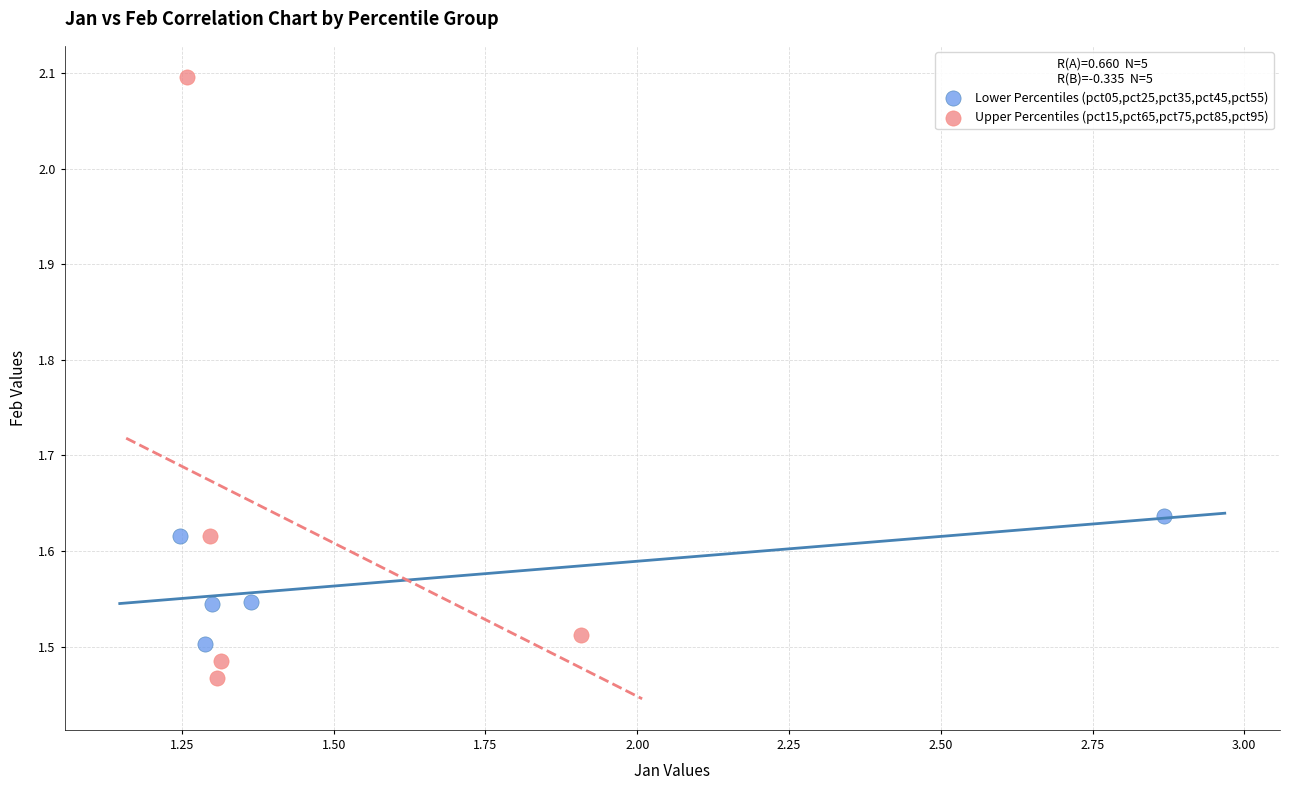

Which series contains the lowest Y value?

Upper Percentiles (pct15,pct65,pct75,pct85,pct95)